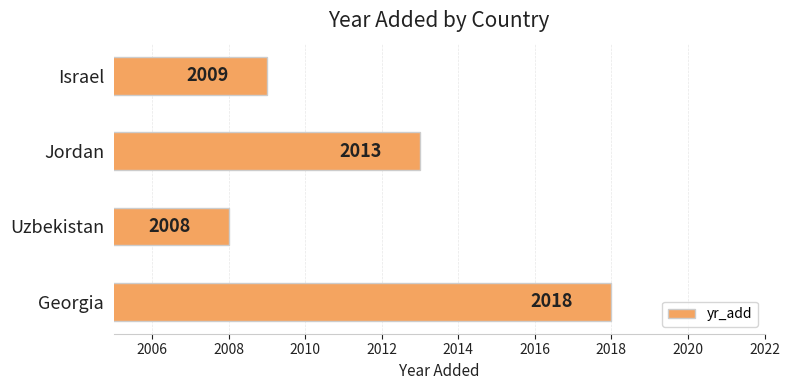

Rank the categories by value from highest to lowest.

Georgia, Jordan, Israel, Uzbekistan